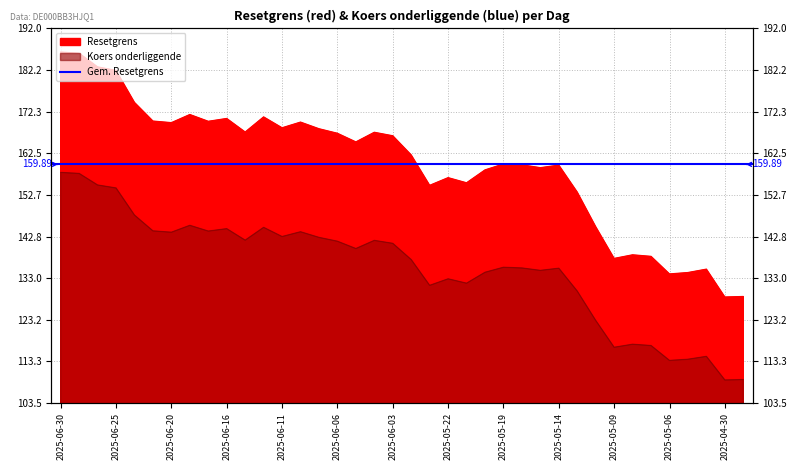

What is the approximate value of Koers onderliggende at 2025-06-17?

144.1